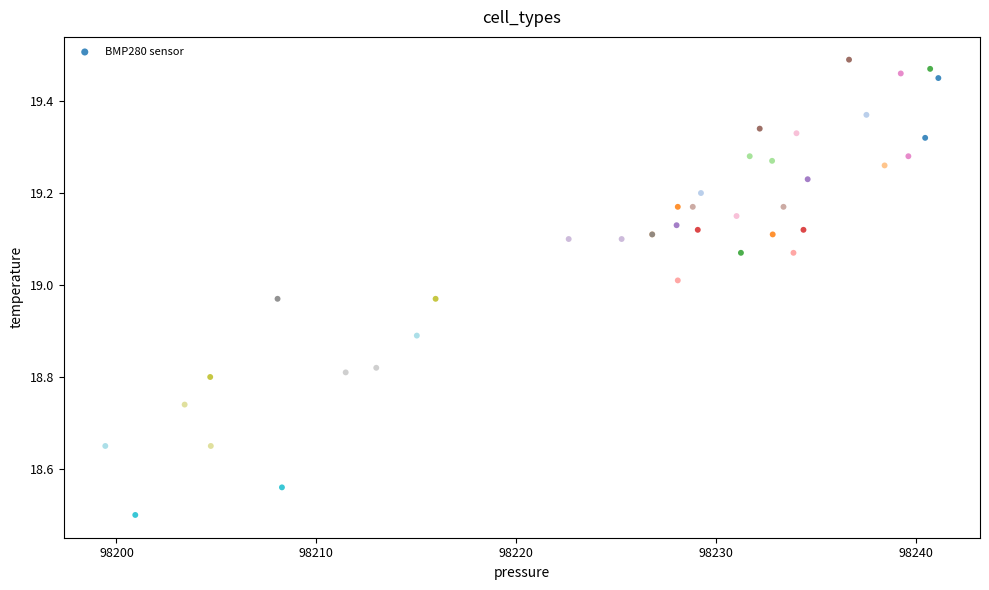

What Y value in the scatter plot is closest to 18?

18.5